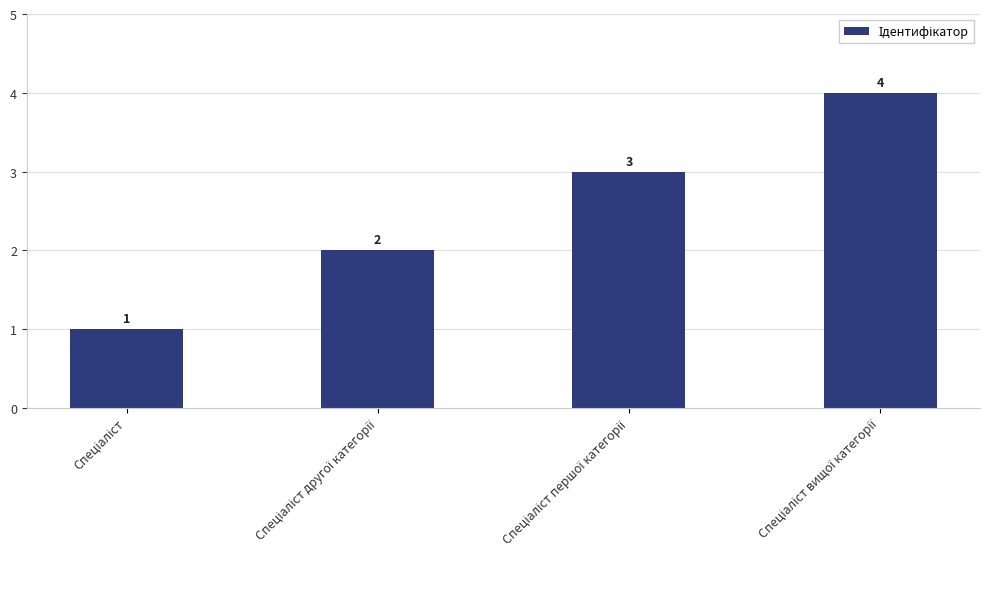

How many values are between 2 and 4?

3